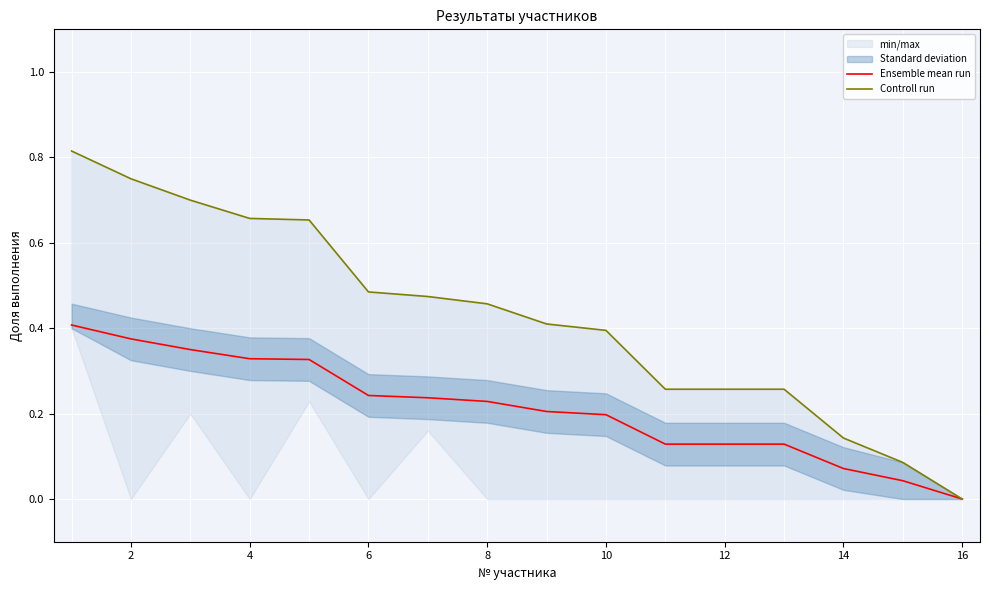

Which series has the largest range (max minus min)?

Controll run